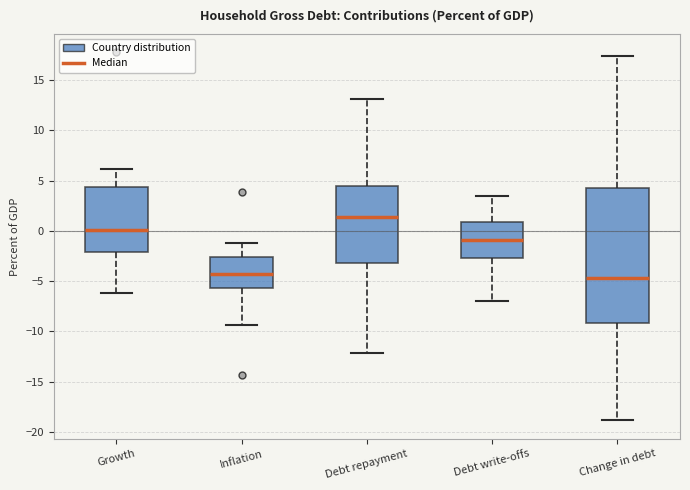

Comparing the boxes themselves (not the whiskers), which one is the tallest?

Change in debt